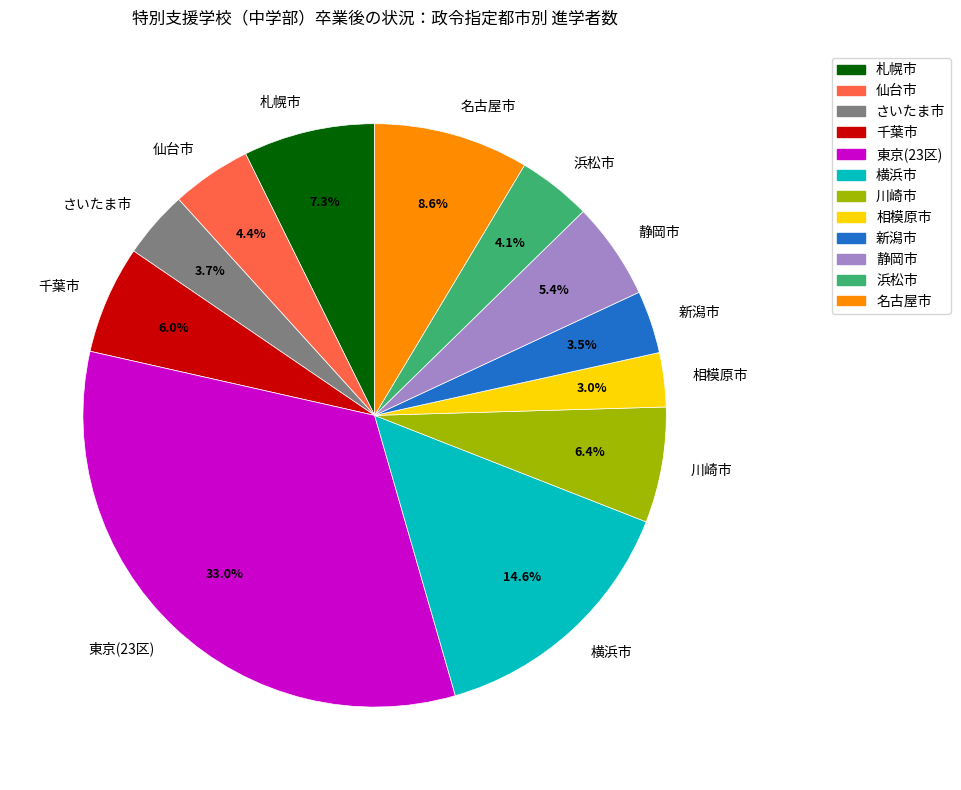

Which has a higher value, 浜松市 or 川崎市?

川崎市